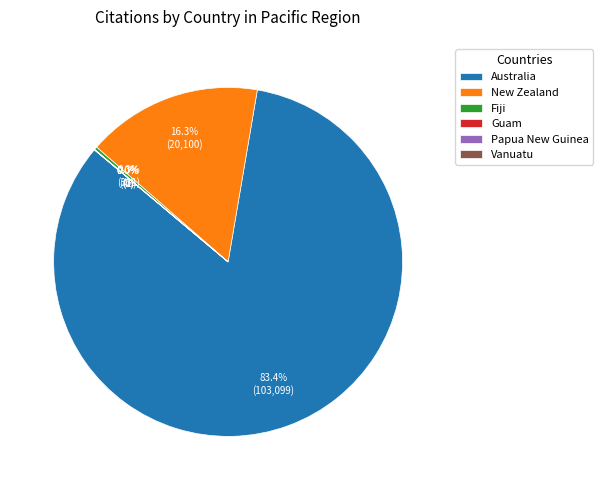

What percentage is NOT represented by Australia?

16.6%